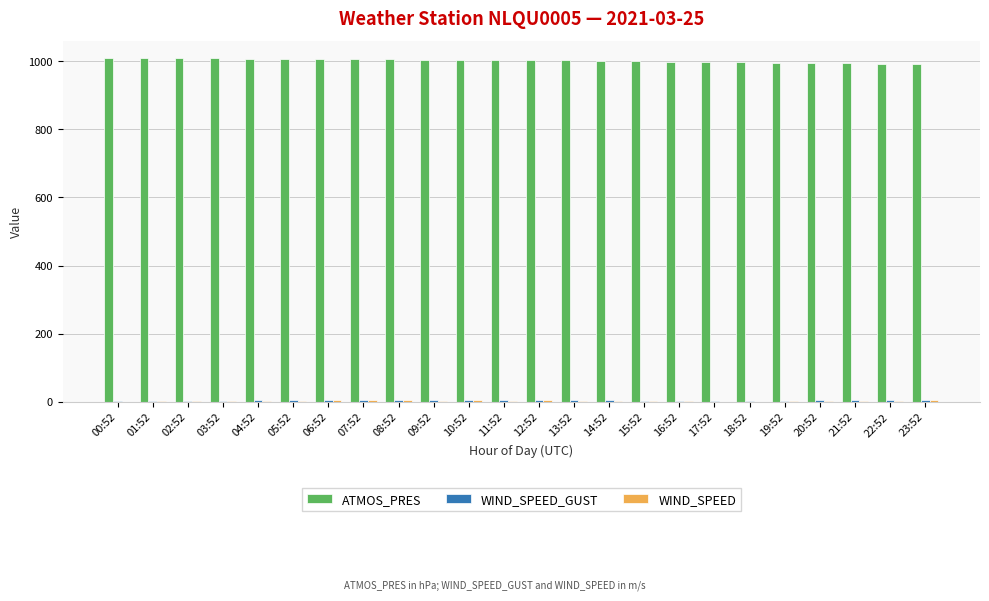

Which series has the largest total across all categories?

ATMOS_PRES